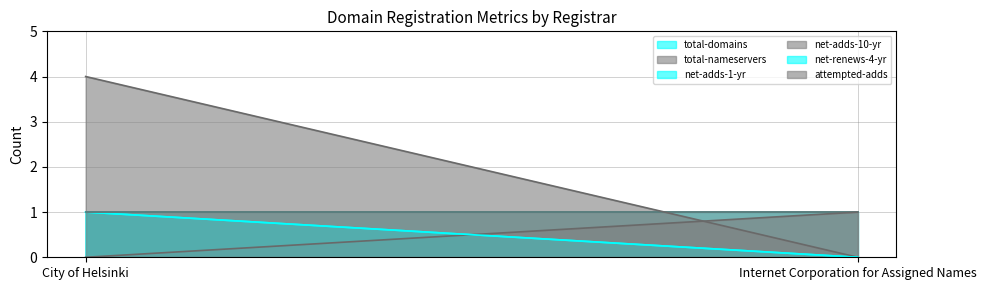

Which series has the largest total across all categories?

total-nameservers